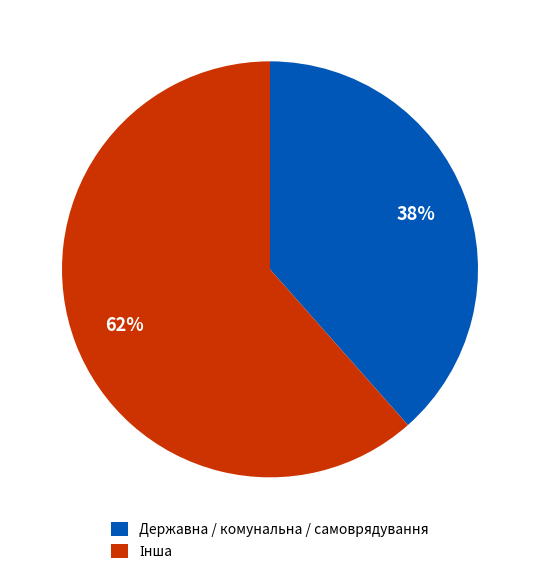

Which category has the smallest portion of the pie?

Державна / комунальна / самоврядування